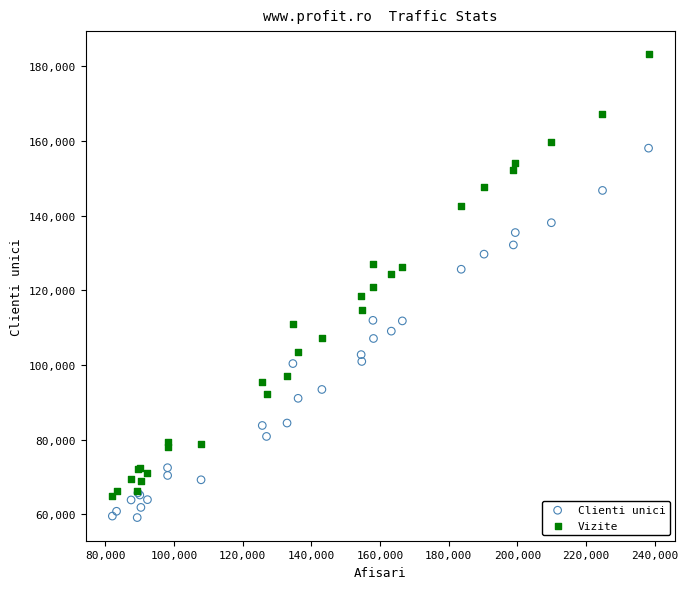

Which series contains the lowest Y value?

Clienti unici